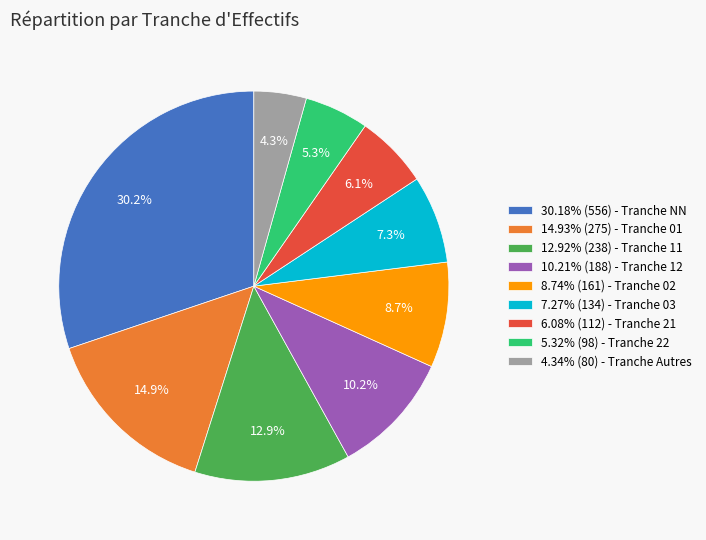

Do 7.27% (134) - Tranche 03 and 6.08% (112) - Tranche 21 together represent more than half of the pie?

No